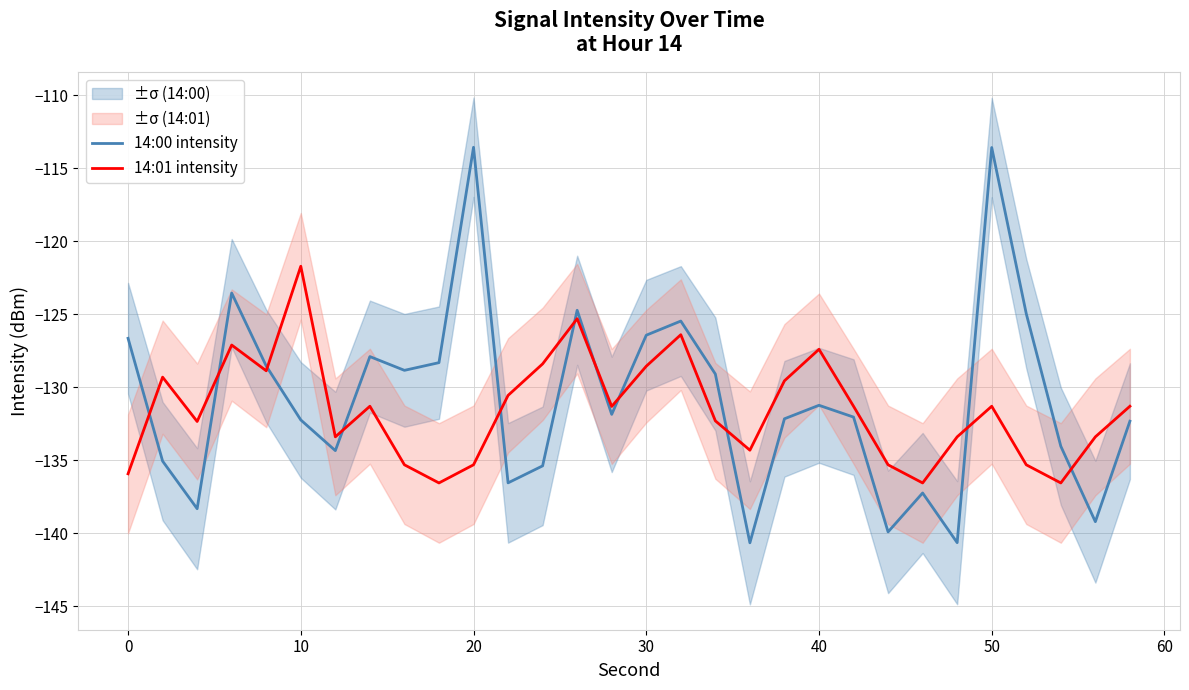

Is it true that 14:00 intensity equals -68.2 at 10?

False